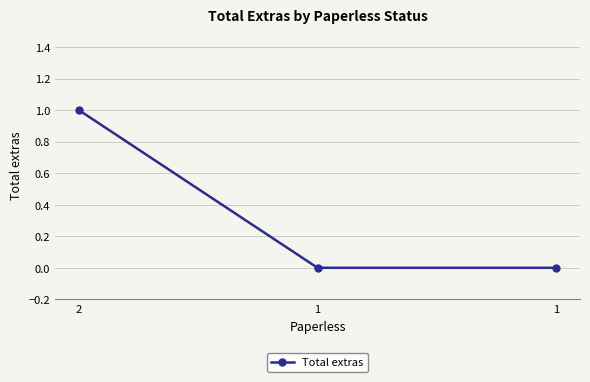

How many lines are shown in the chart?

1